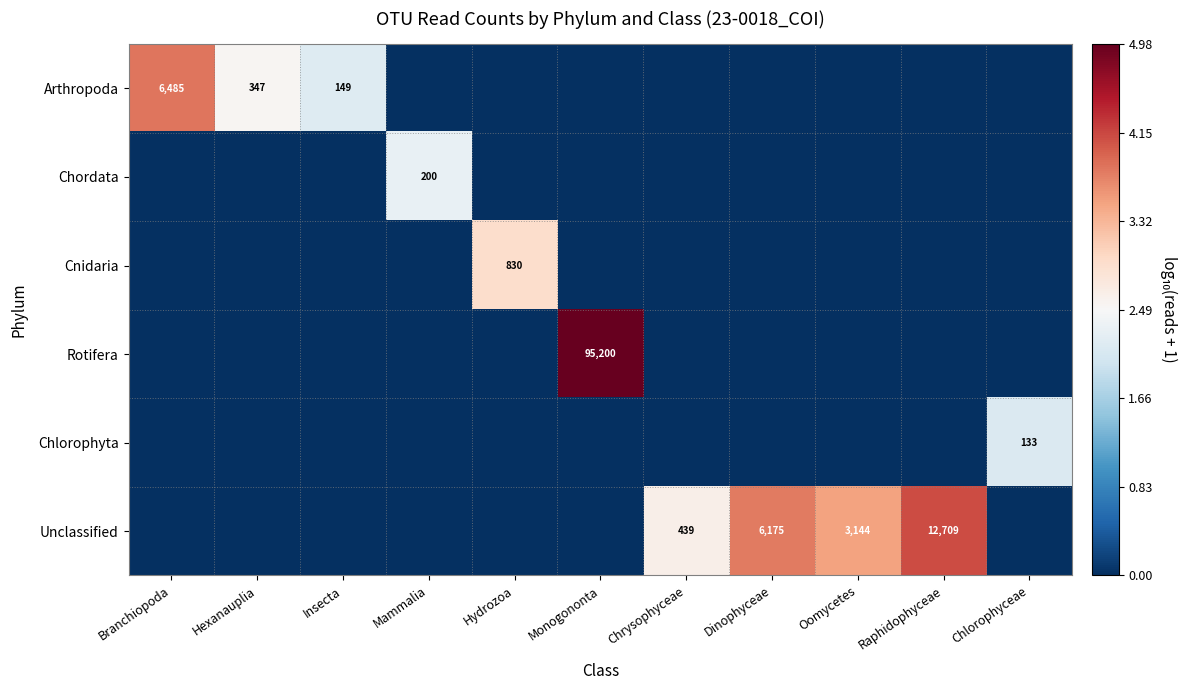

Is it true that Unclassified equals 120 at Chrysophyceae?

False